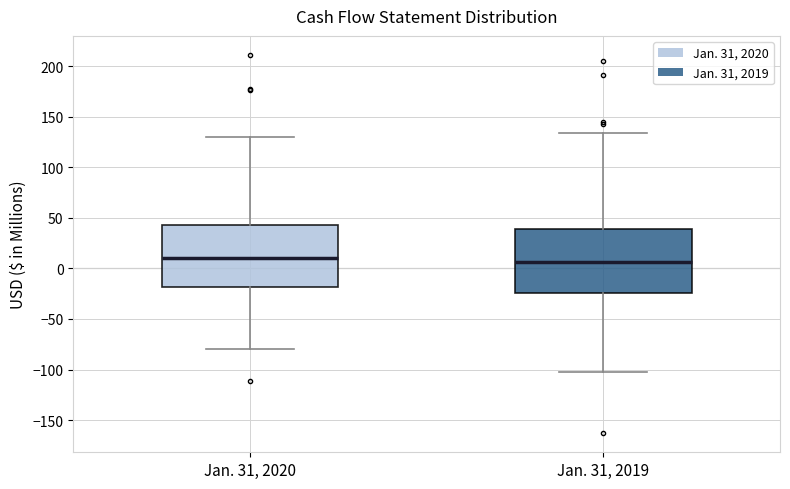

Where does the lower whisker of the box for Jan. 31, 2020 end on the y-axis? The values are not printed on the chart, so give them approximately, as read against the axis.

-80